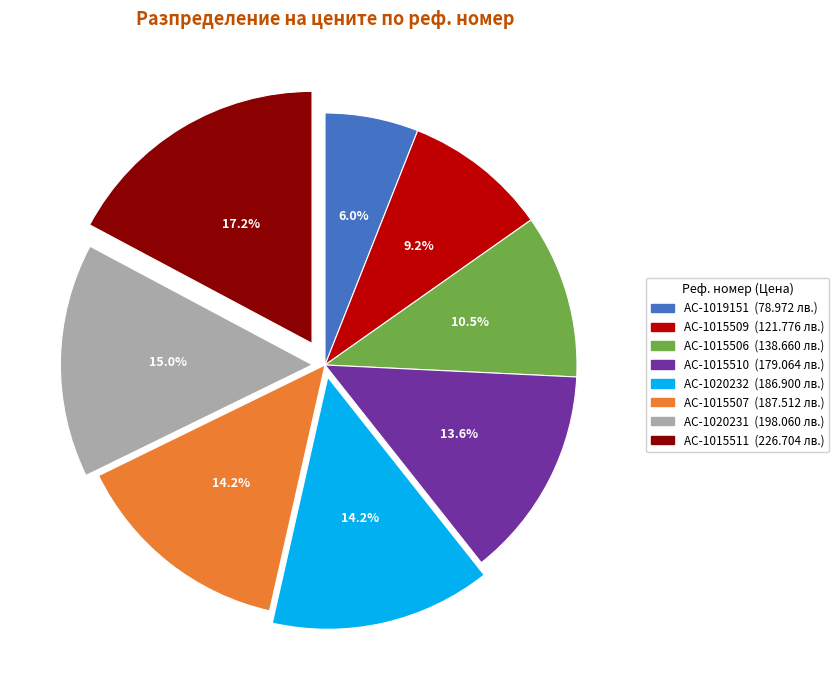

Which category has the biggest portion of the pie?

AC-1015511